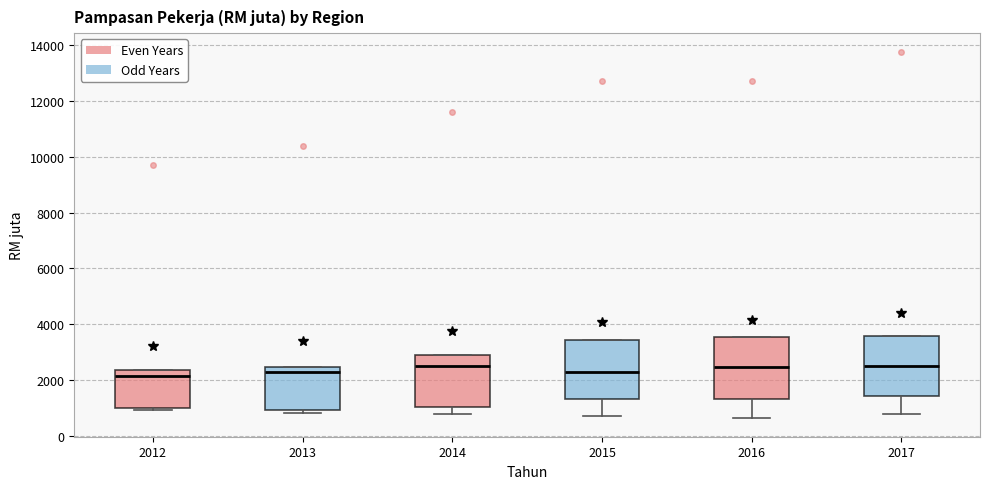

Reading left to right, transcribe this box plot: for each box, give where its median line is, the range the box spans, and where its two whiskers end, as read against the y-axis. The values are not printed on the chart, so give them approximately, as read against the axis.

2012: median 2200, box 1000 to 2400, whiskers 1000 (just below the box's lower edge) to 2400
2013: median 2200, box 1000 to 2400, whiskers 800 to 2400
2014: median 2600, box 1000 to 3000, whiskers 800 to 3000
2015: median 2200, box 1400 to 3400, whiskers 800 to 3400
2016: median 2400, box 1400 to 3600, whiskers 600 to 3600
2017: median 2400, box 1400 to 3600, whiskers 800 to 3600